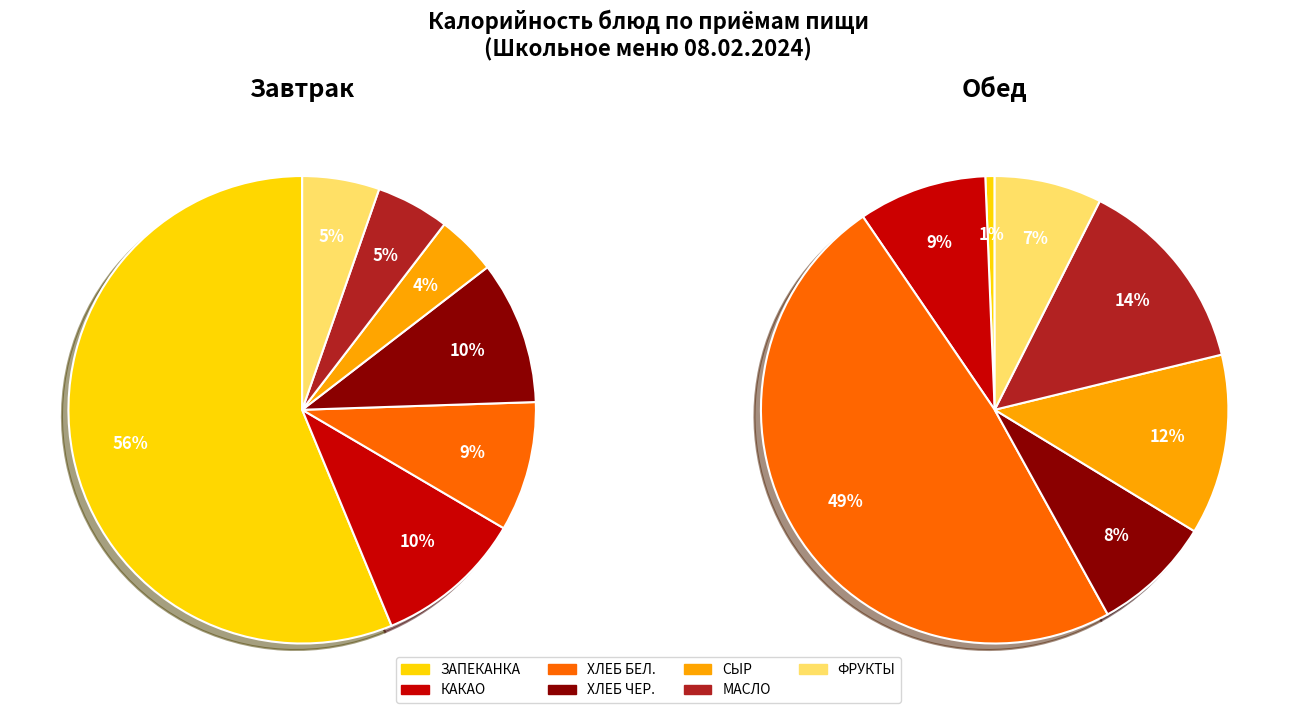

Rank the series by their average value, from highest to lowest.

Завтрак, Обед